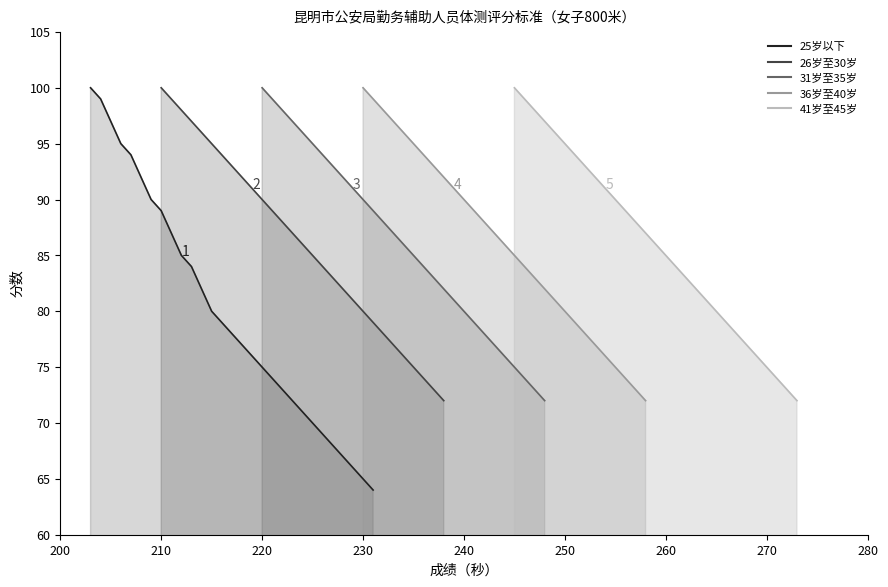

True or false: 31岁至35岁 and 36岁至40岁 cross at least once.

False